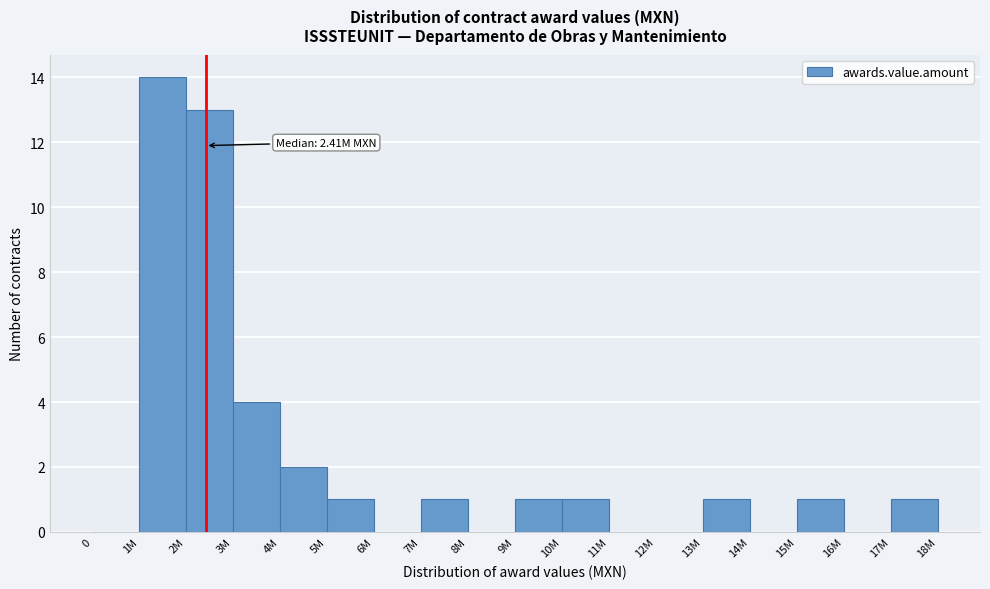

Reading left to right, what are all the values shown in this chart?

0=0	1M=14	2M=13	3M=4	4M=2	5M=1	6M=0	7M=1	8M=0	9M=1	10M=1	11M=0	12M=0	13M=1	14M=0	15M=1	16M=0	17M=1